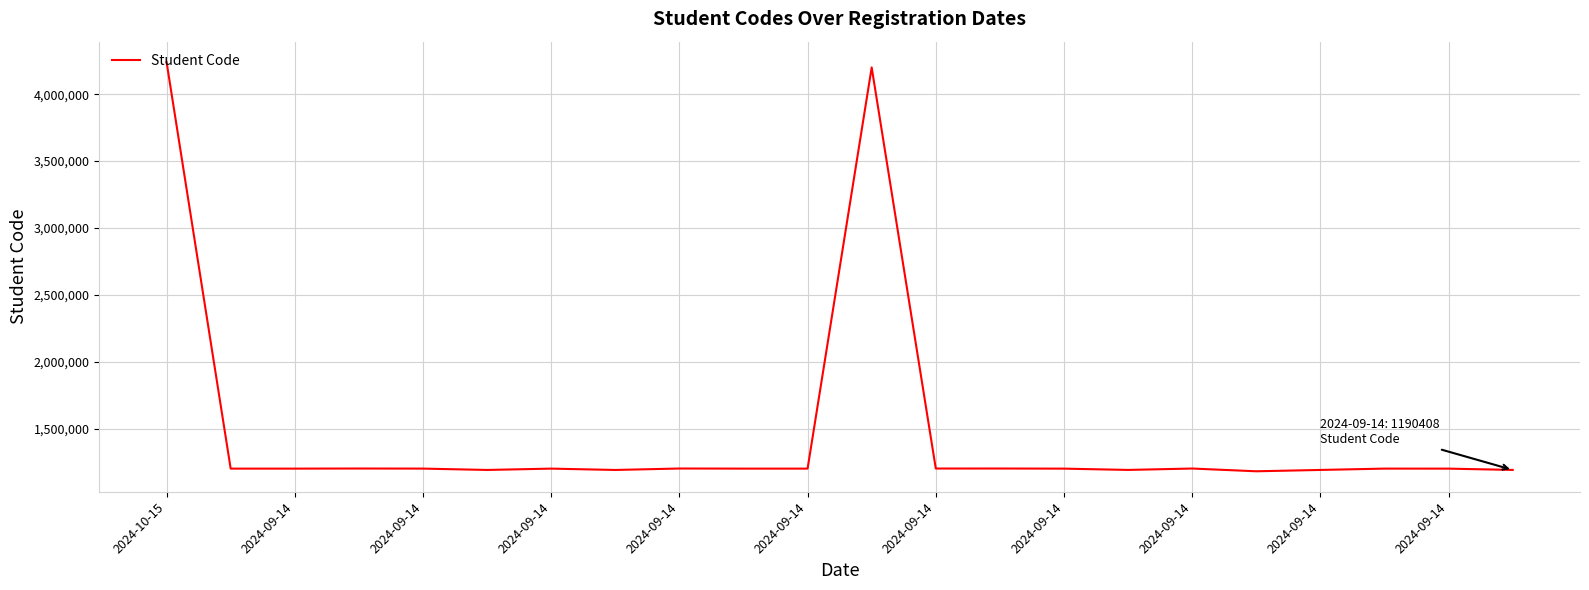

What is the difference between the maximum and minimum values?

3059983